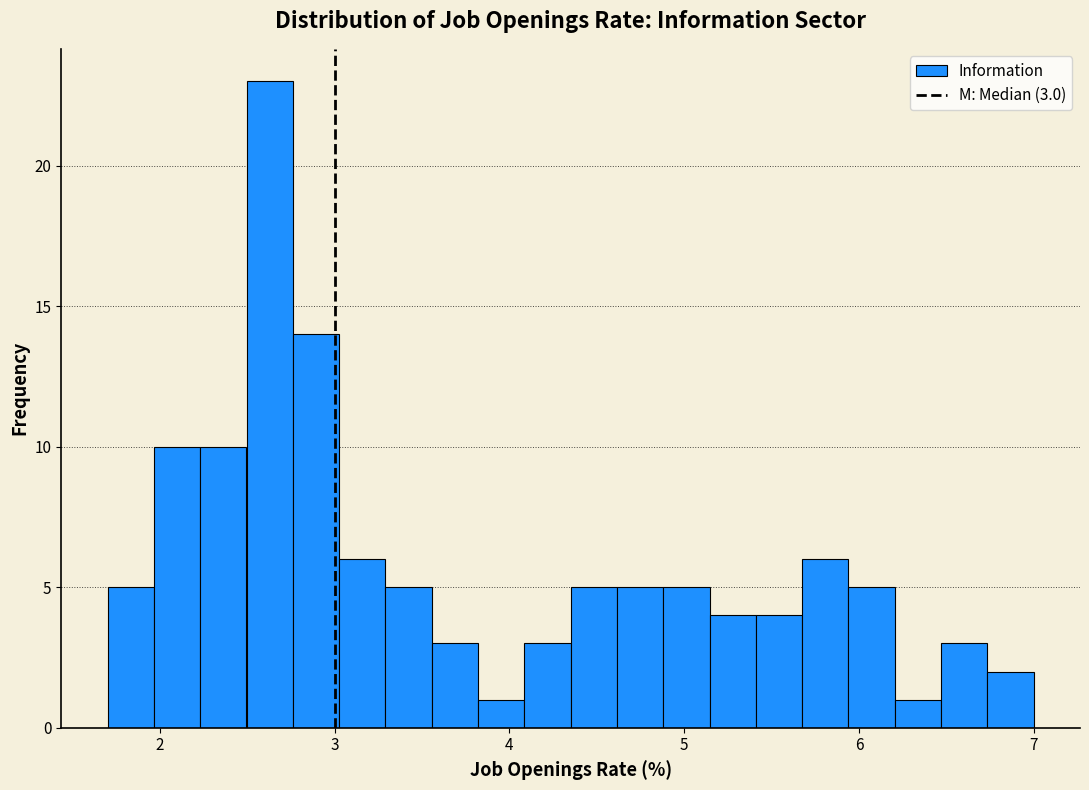

Read against the x-axis, roughly where is the centre of the tallest bar?

2.6